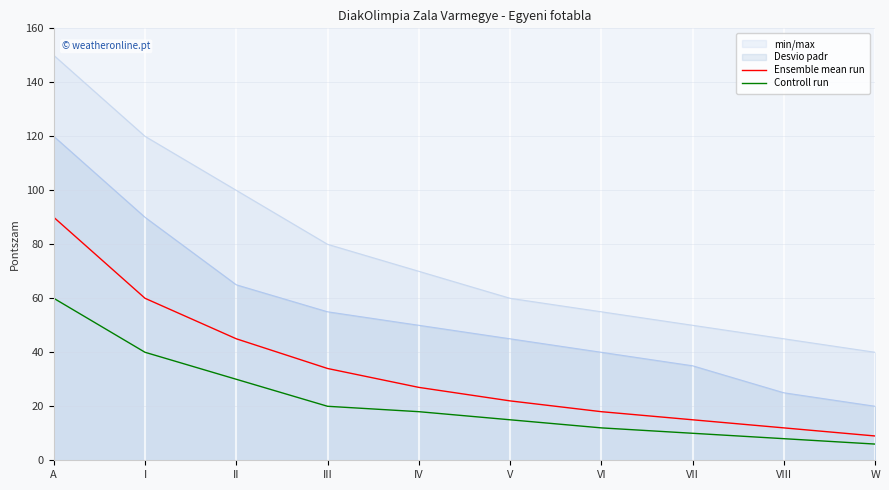

List the series in order of their overall mean, lowest first.

Controll run, Ensemble mean run, Desvio padr, min/max